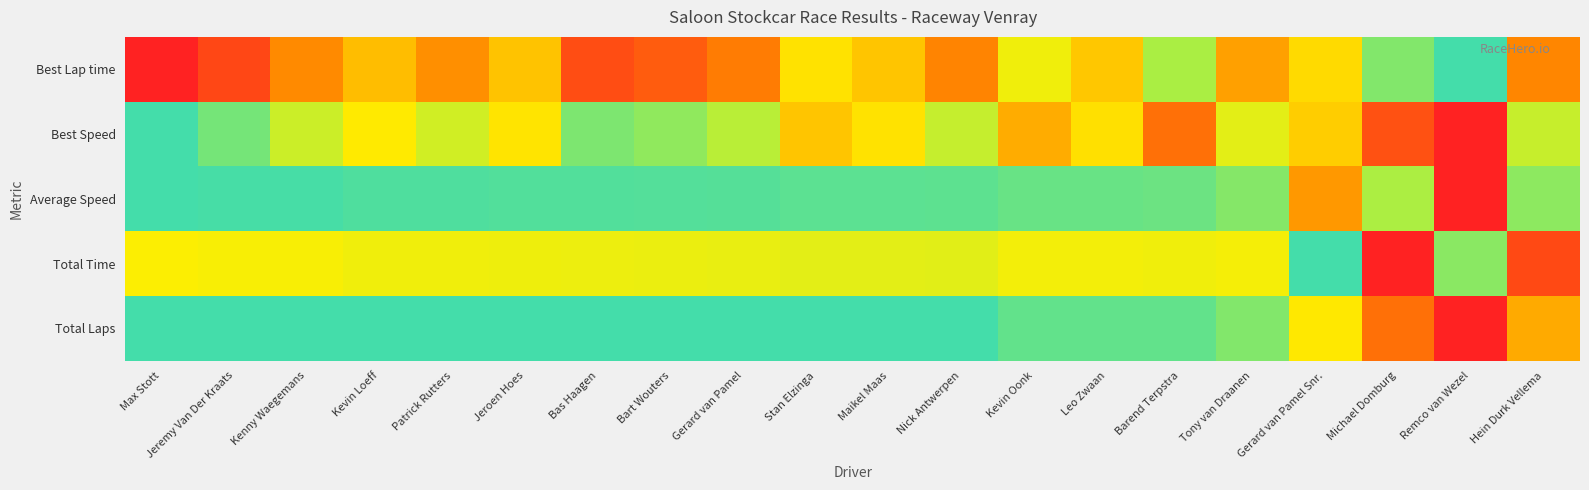

At how many categories does at least one series exceed 0?

20